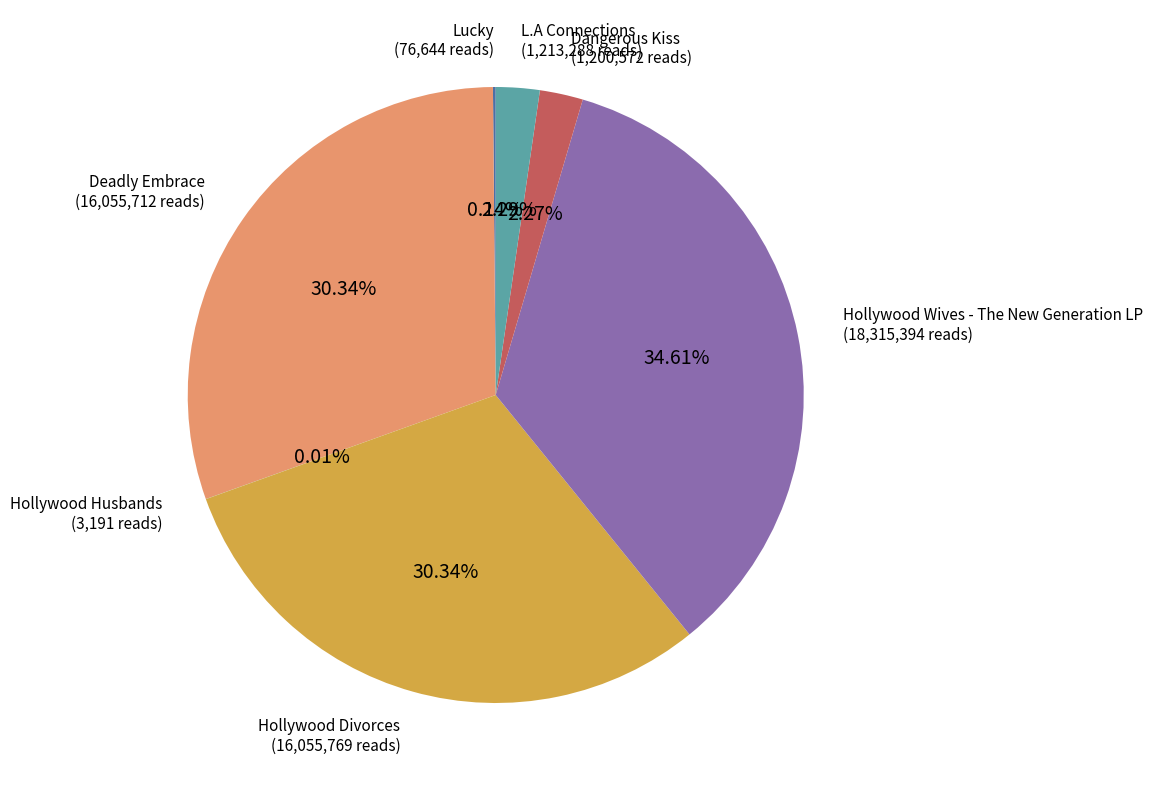

Which slice is the largest?

Hollywood Wives - The New Generation LP